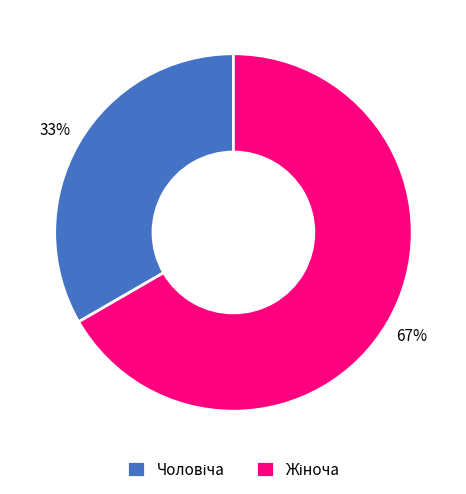

Is there a majority slice in this chart?

Yes